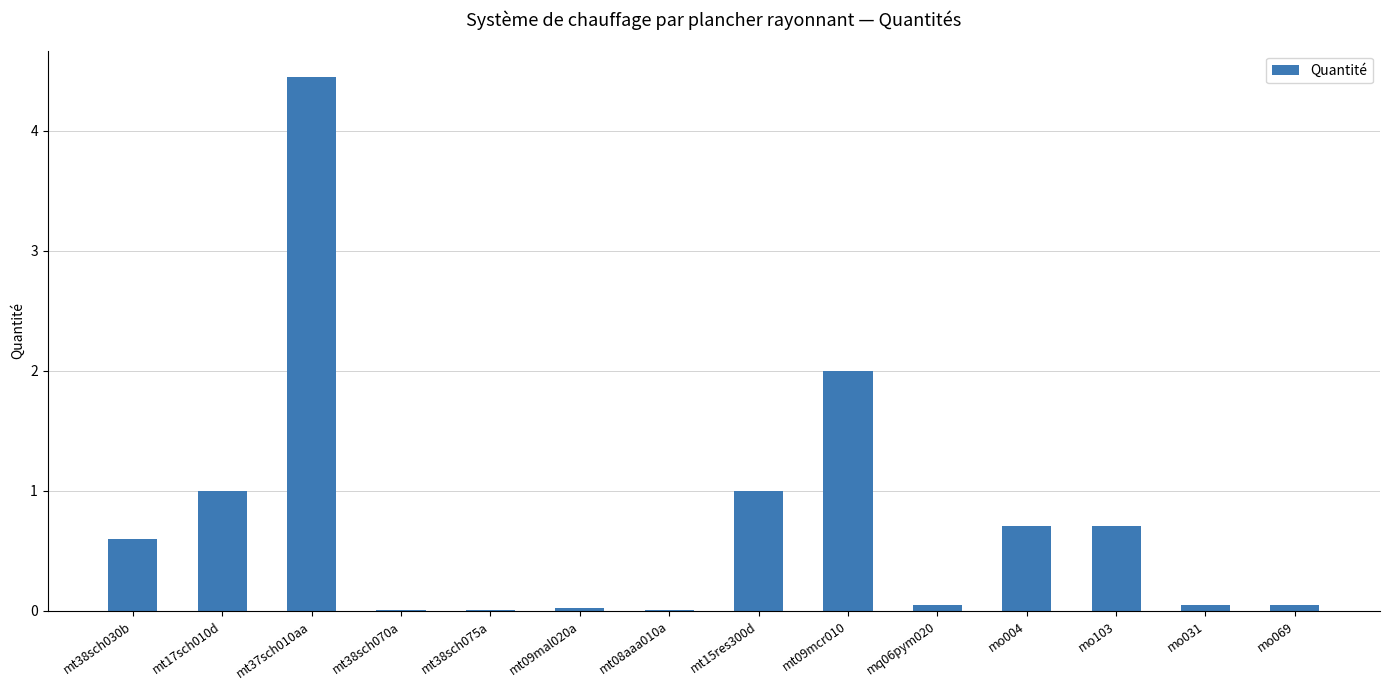

The value at mo004 is 0.4. True or false?

False